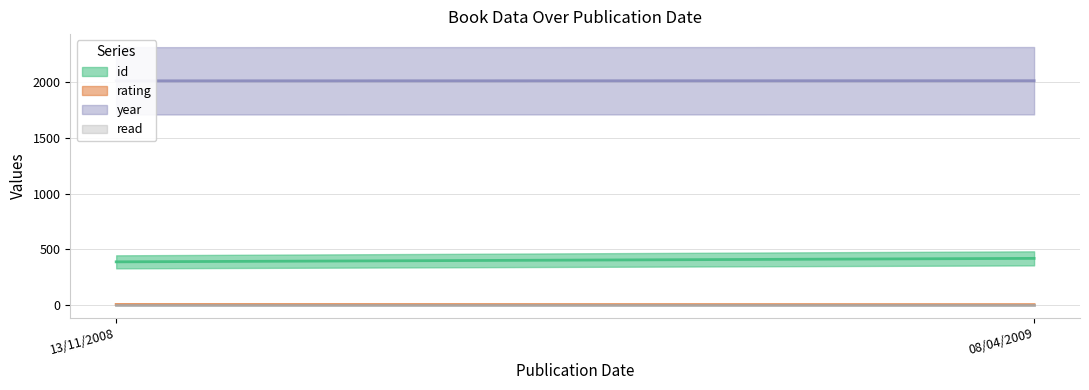

At which category does the chart reach its peak across all series?

08/04/2009